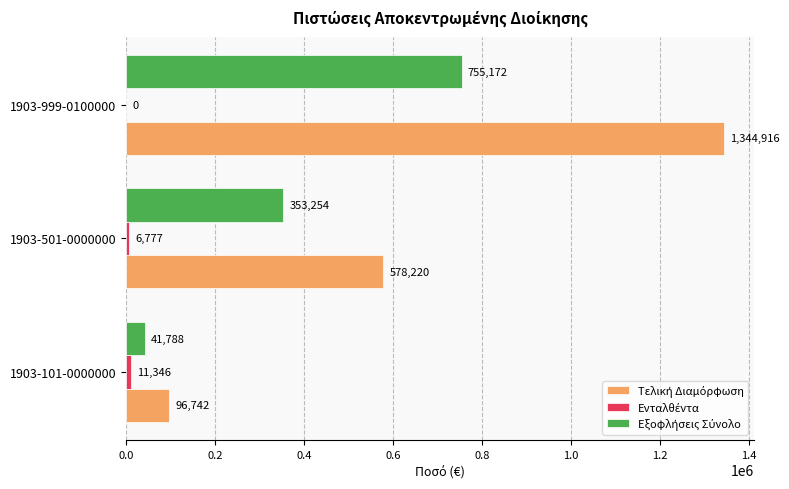

At which category does the chart reach its peak across all series?

1903-999-0100000